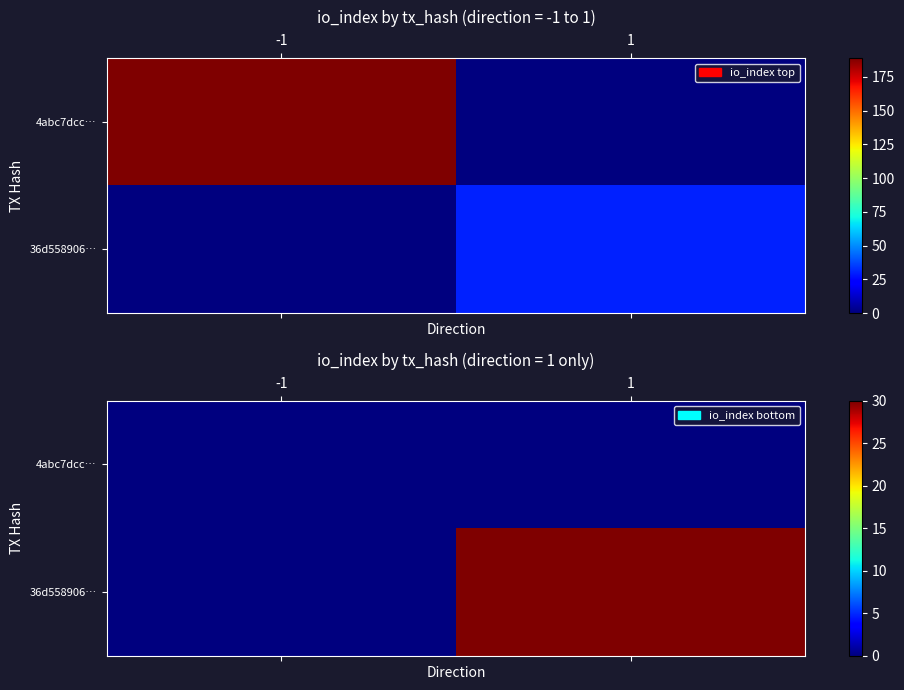

What is the difference between the highest and lowest values at 1?

30